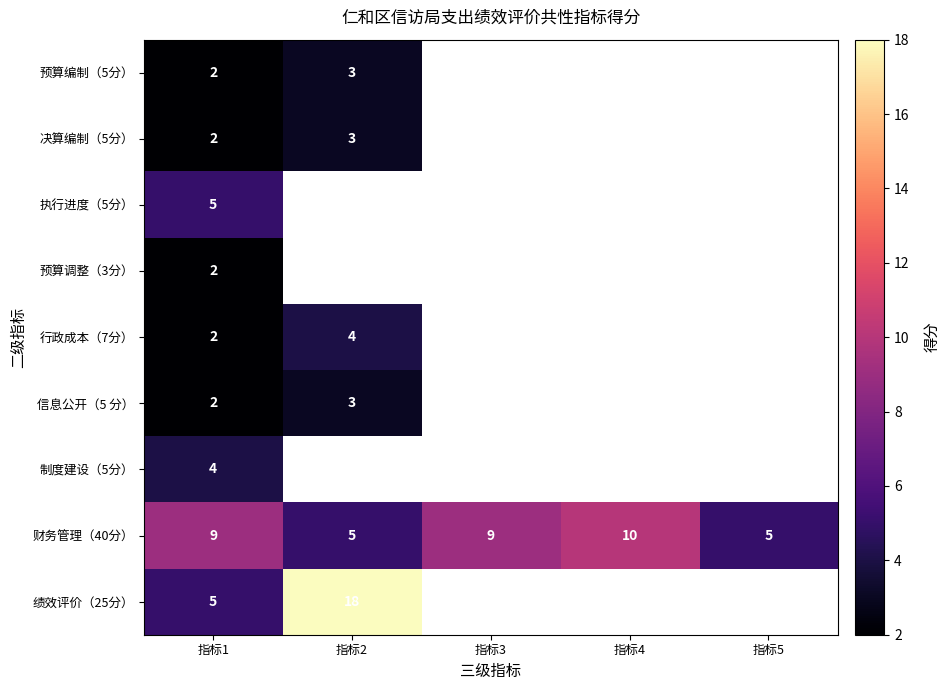

What is the sum of the 财务管理（40分） values at 指标1 and 指标3?

18